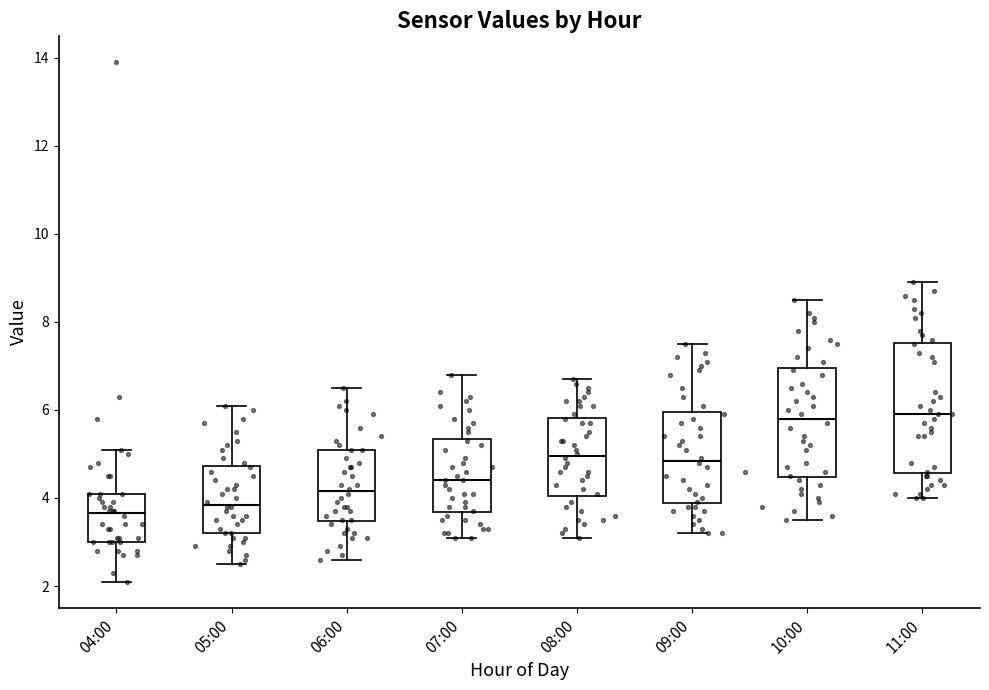

Where is the upper edge of the box for 04:00 on the y-axis? The values are not printed on the chart, so give them approximately, as read against the axis.

4.2